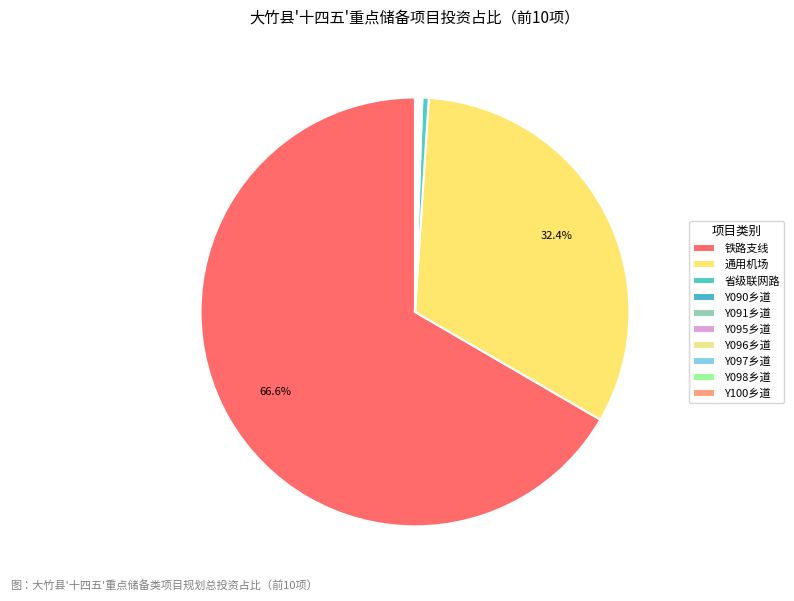

Which category accounts for the majority?

铁路支线